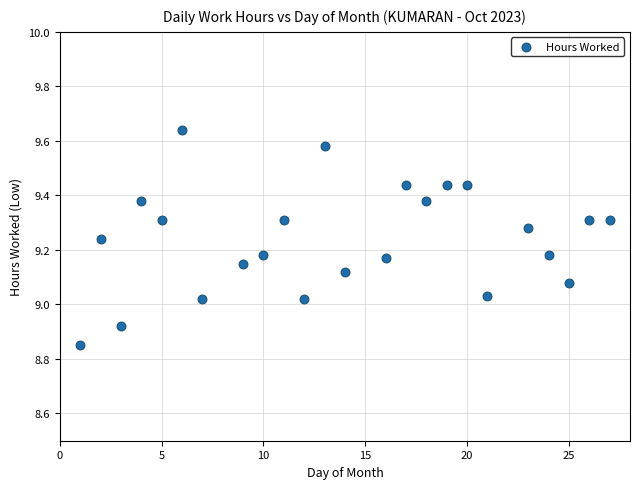

What is the range of Y values (max minus min)?

0.8